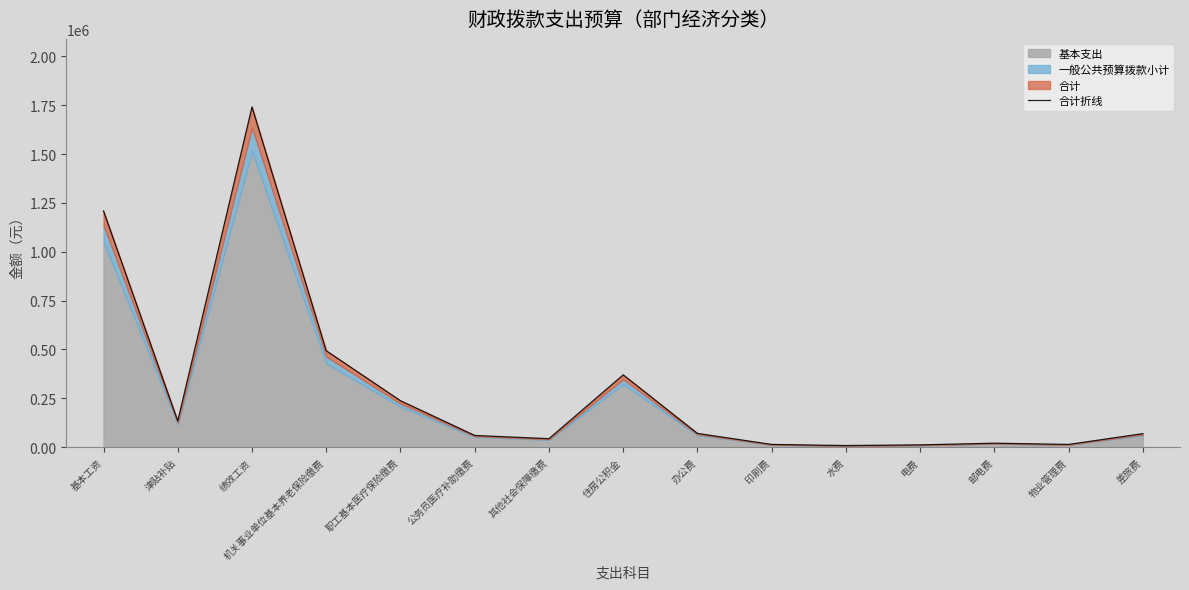

Reading right to left, list all the values displayed in this chart.

差旅费=69000.0	物业管理费=13800.0	邮电费=20125.0	电费=11500.0	水费=8050.0	印刷费=13800.0	办公费=70150.0	住房公积金=369907.3	其他社会保障缴费=43171.7	公务员医疗补助缴费=59816.9	职工基本医疗保险缴费=237444.3	机关事业单位基本养老保险缴费=493390.8	绩效工资=1741284.0	津贴补贴=133666.8	基本工资=1208742.0